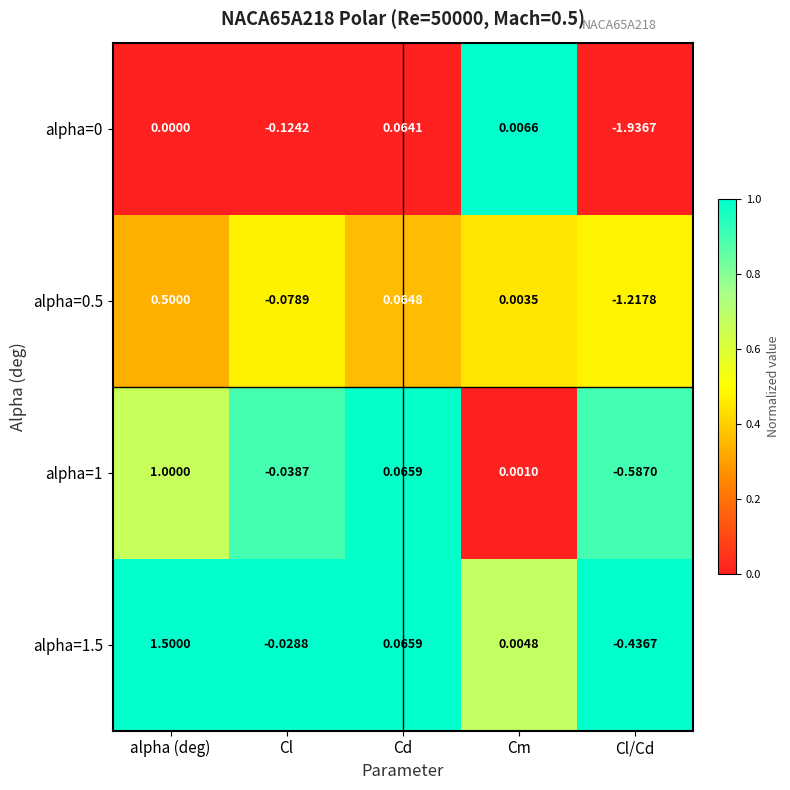

Which category has the highest value across all series?

alpha (deg)